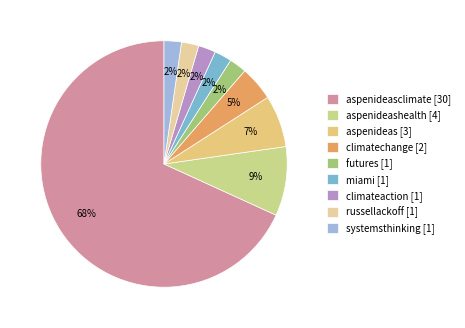

Is it true that futures [1] is 2% of the pie?

True